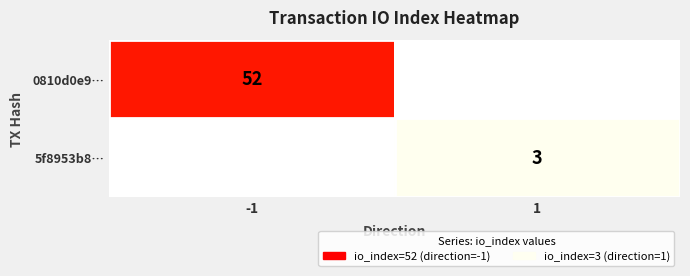

Is it true that 0810d0e9… equals 52 at -1?

True